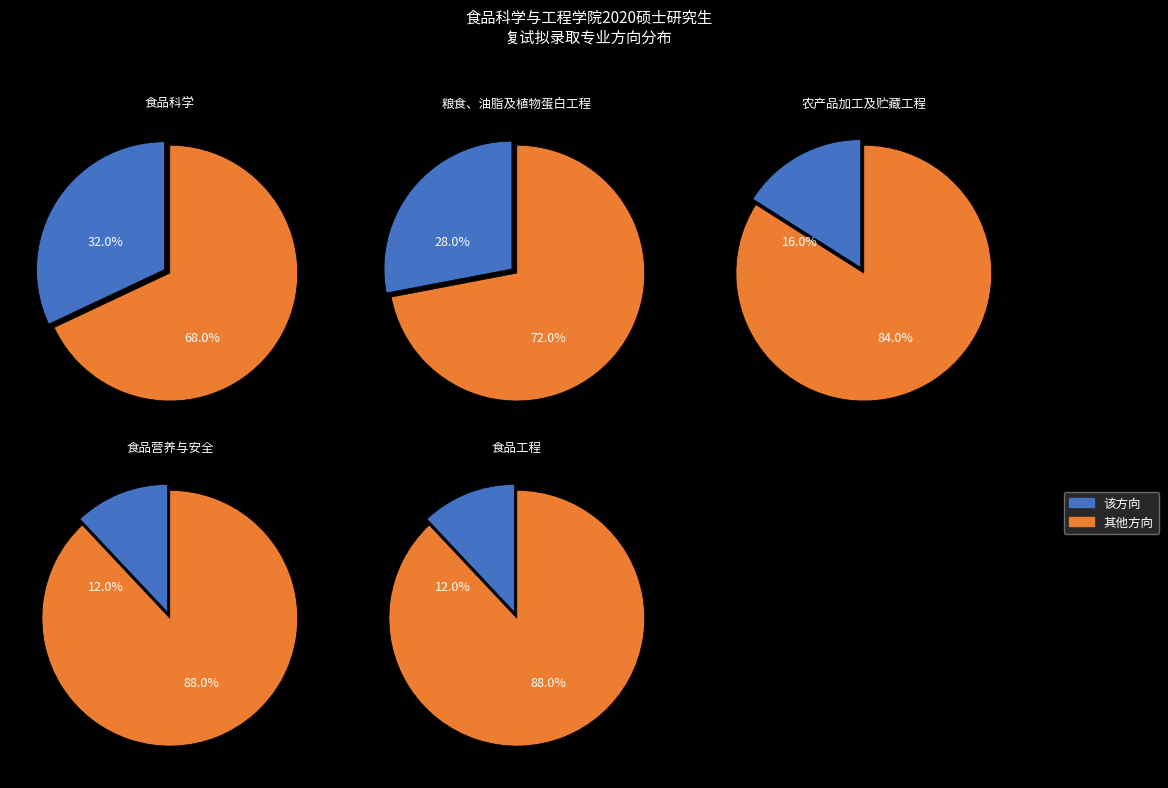

To the nearest percent, what is the difference between the 食品工程 and 食品科学 slice percentages?

20%